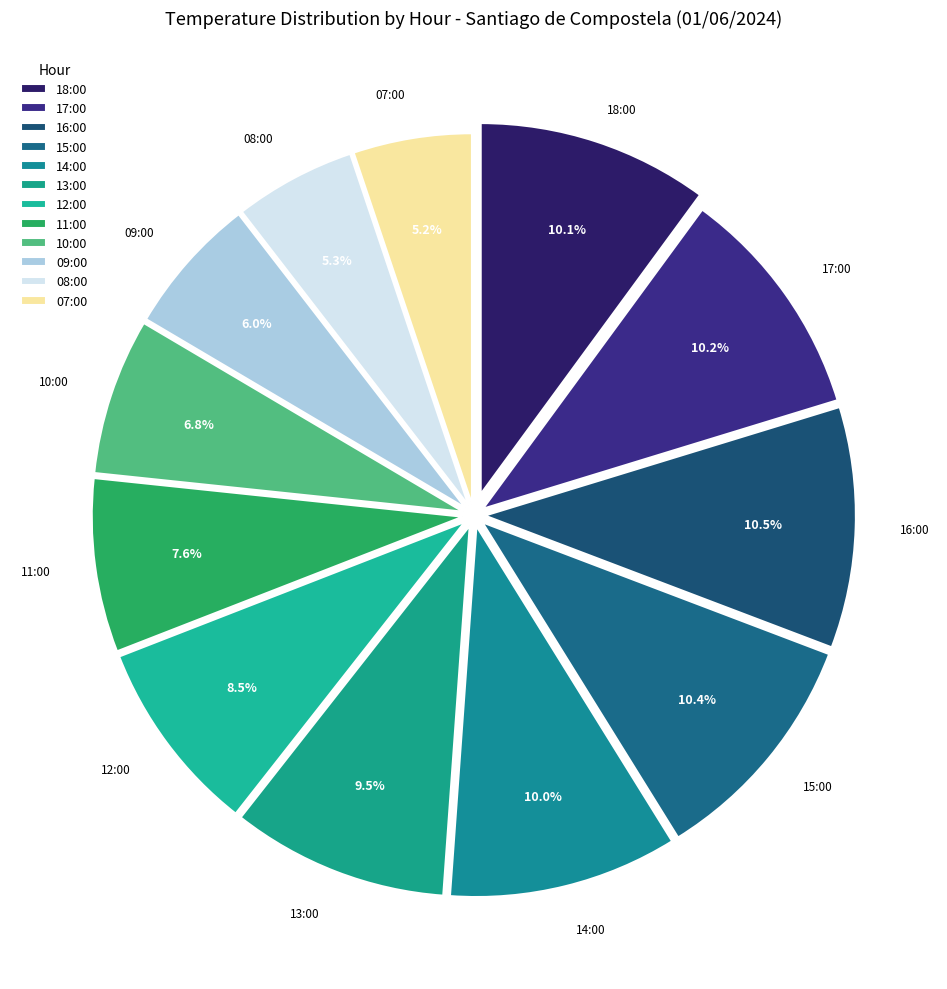

Combined, what portion of the pie is 11:00 and 17:00?

17.8%